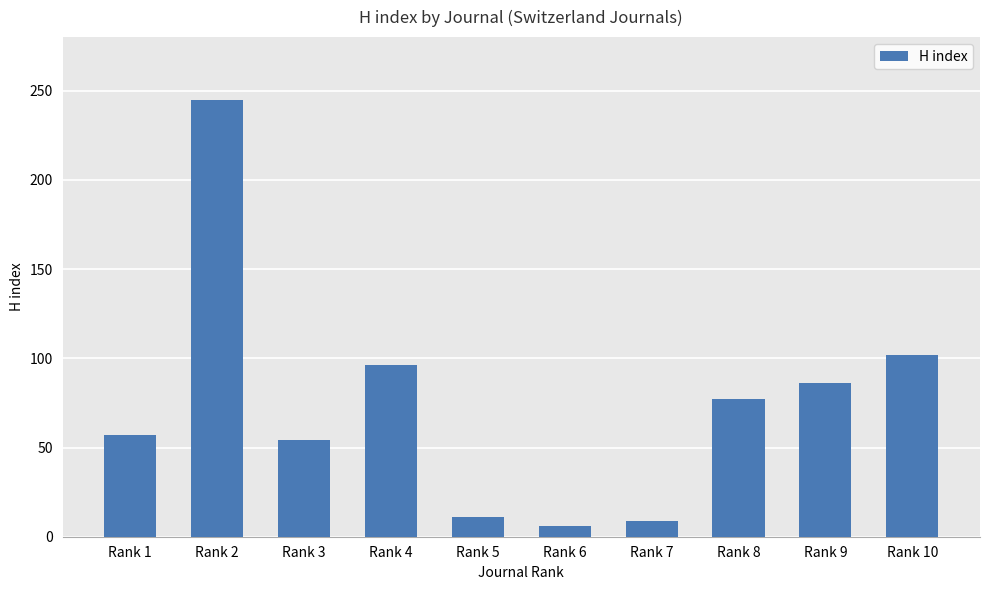

How many data points does each series have?

10